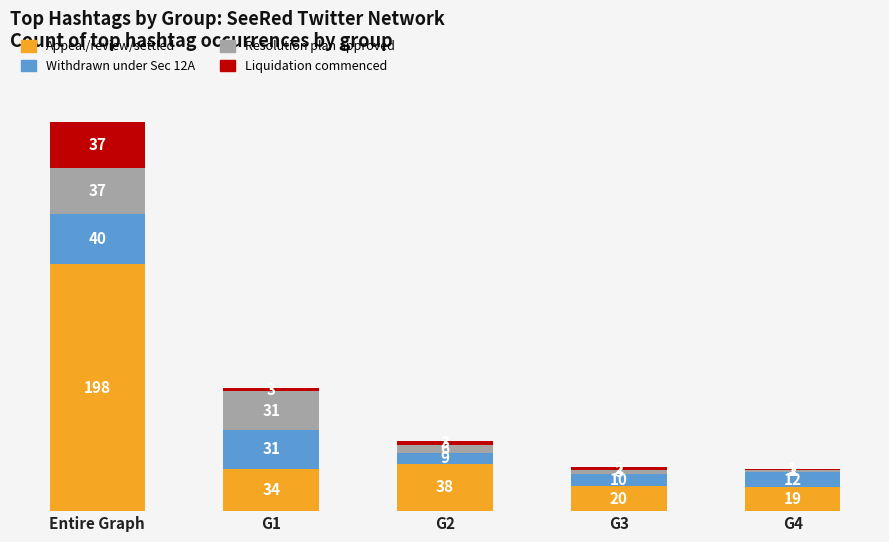

How many values in the Appeal/review/settled series are below 34?

2